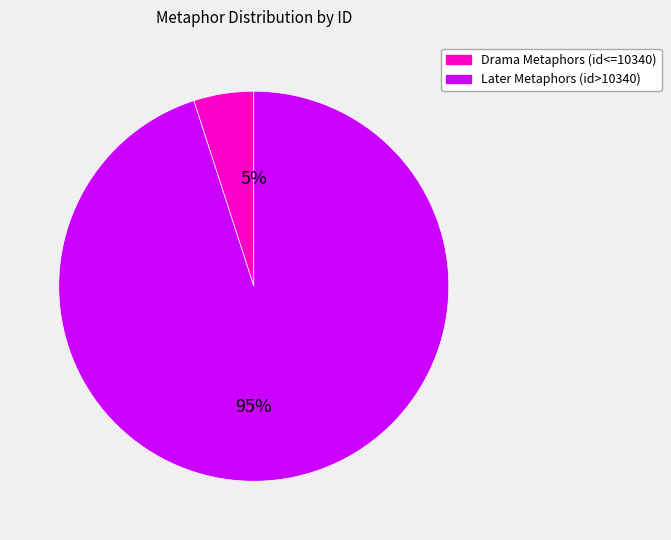

To the nearest percent, what is the difference between the largest and smallest slice percentages?

90%